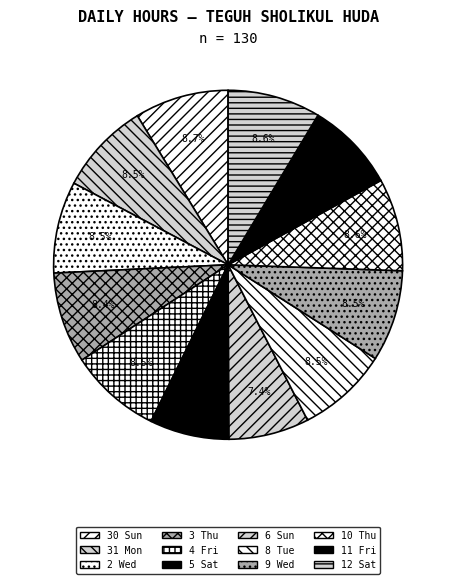

The 8 Tue slice represents 8% of the pie. True or false?

True